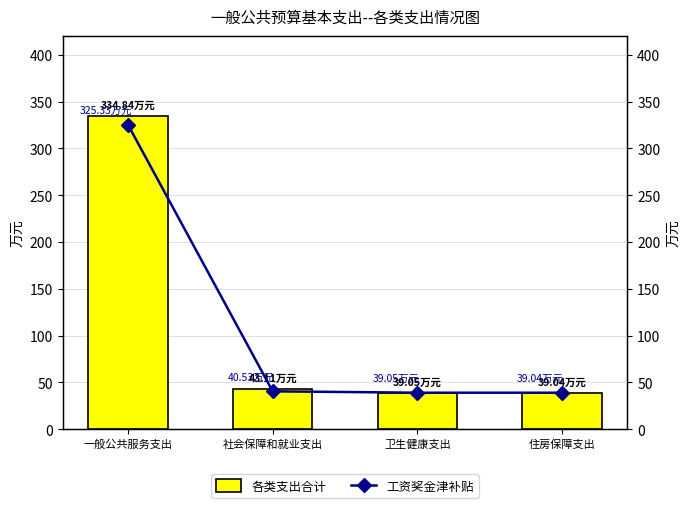

Reading left to right, transcribe all the data shown in this chart.

各类支出合计: 一般公共服务支出=334.8	社会保障和就业支出=43.1	卫生健康支出=39.0	住房保障支出=39.0
工资奖金津补贴: 一般公共服务支出=325.3	社会保障和就业支出=40.5	卫生健康支出=39.0	住房保障支出=39.0